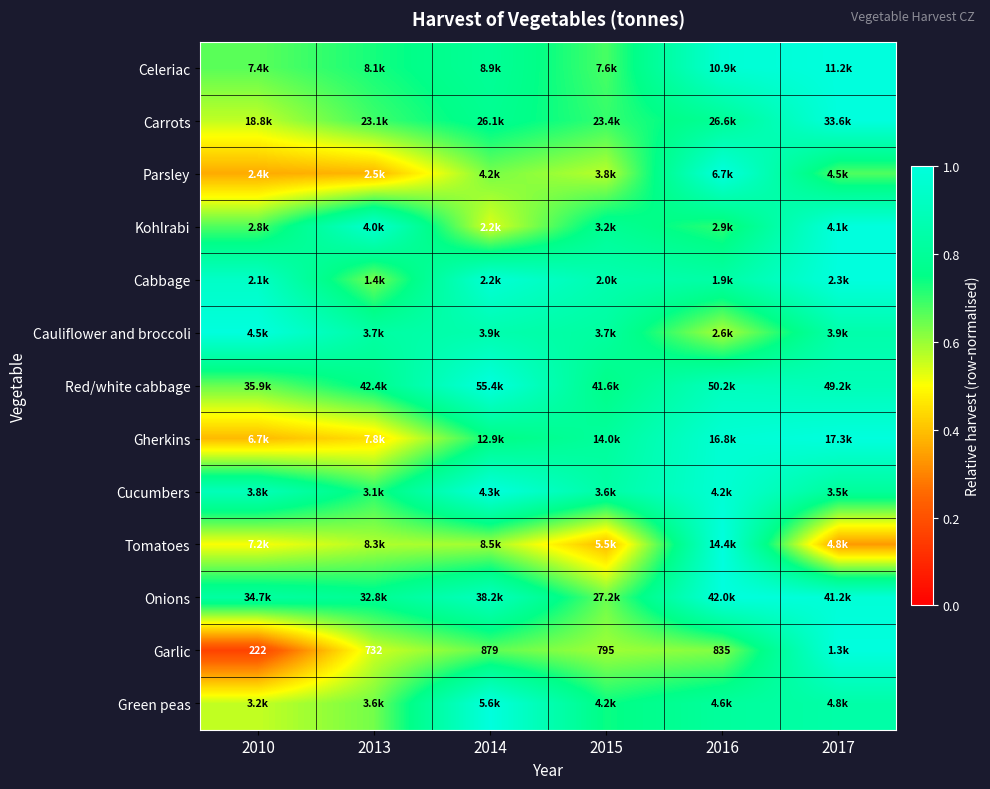

True or false: Onions has a value of 0.4 at 2017.

False